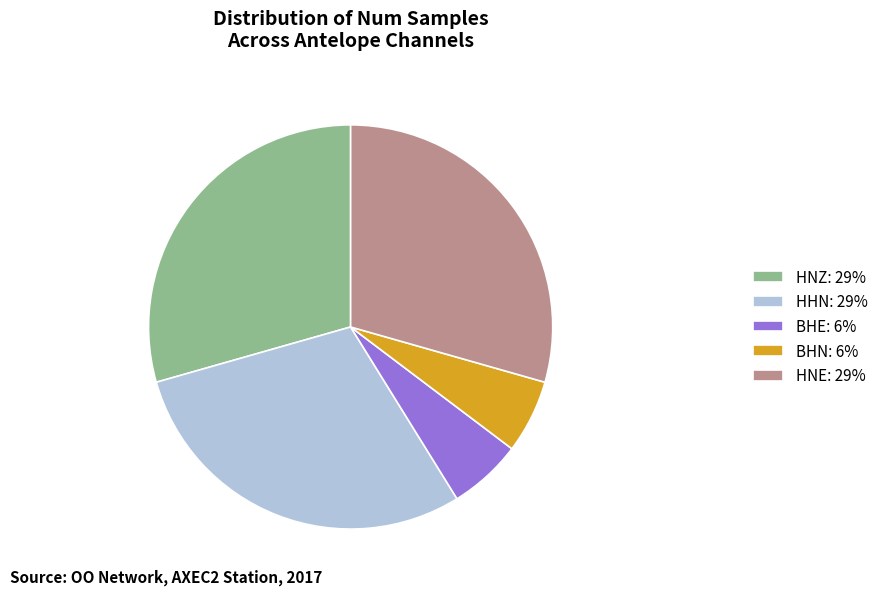

Count the number of slices in the pie.

5